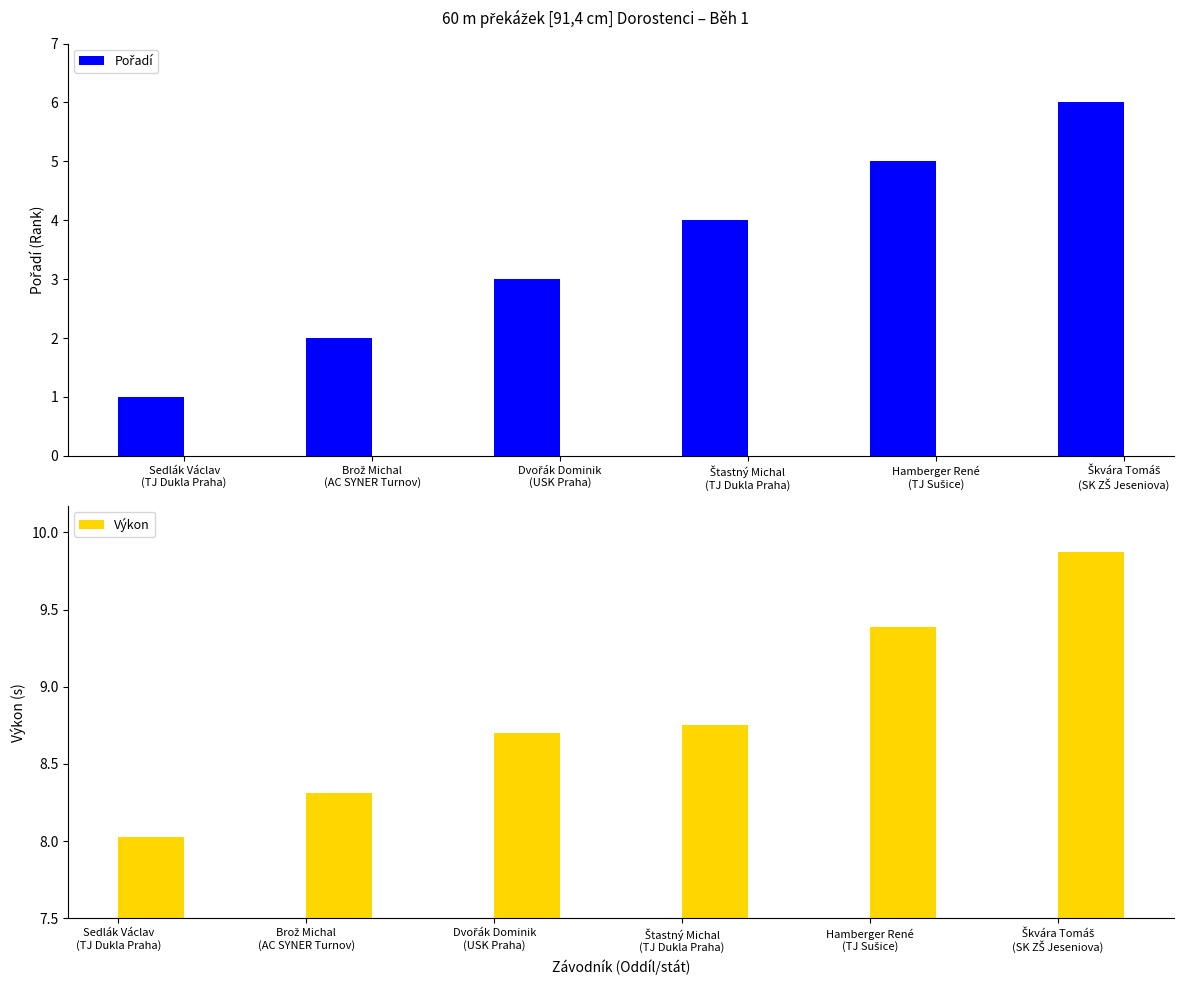

How many data points in Pořadí are above 4?

2